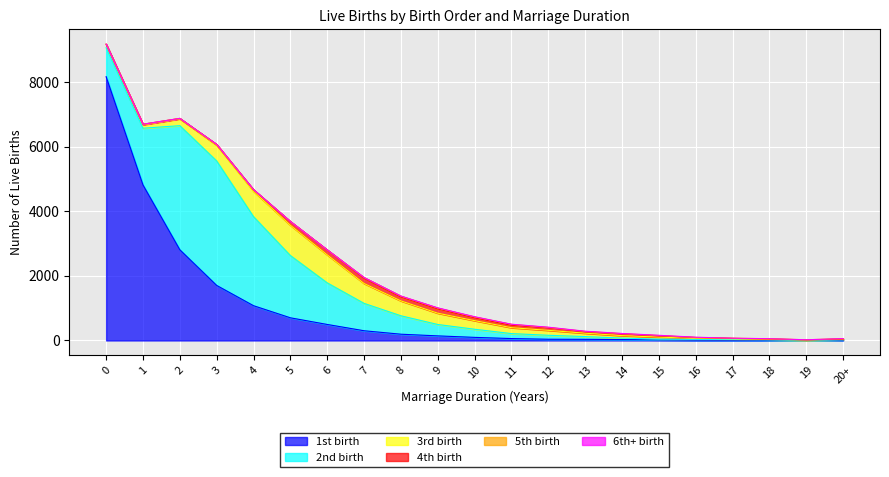

List the series in order of their peak value, highest first.

1st birth, 2nd birth, 3rd birth, 4th birth, 5th birth, 6th+ birth